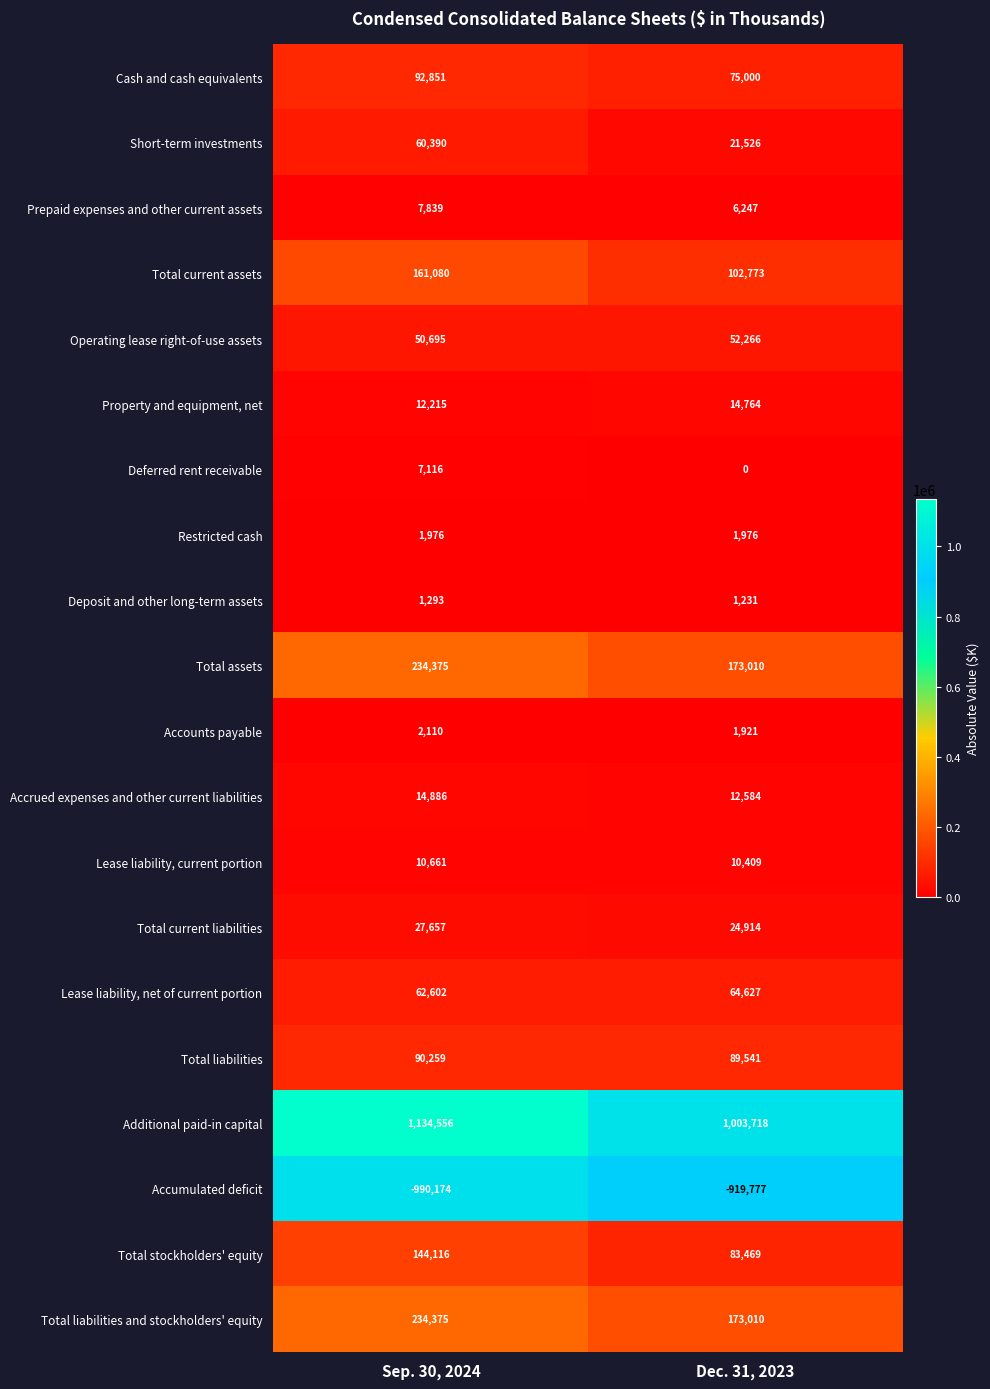

What is the difference between the Accrued expenses and other current liabilities values at Sep. 30, 2024 and Dec. 31, 2023?

2302